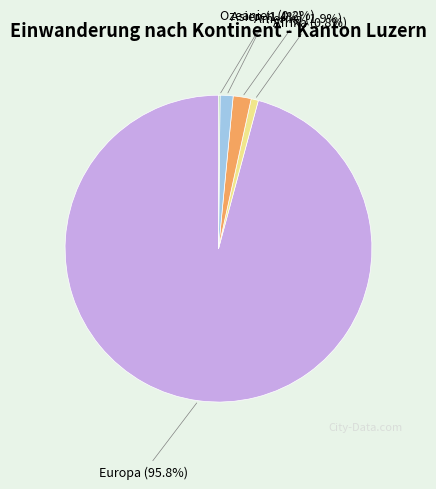

Which has a higher value, Amerika or Asien?

Amerika